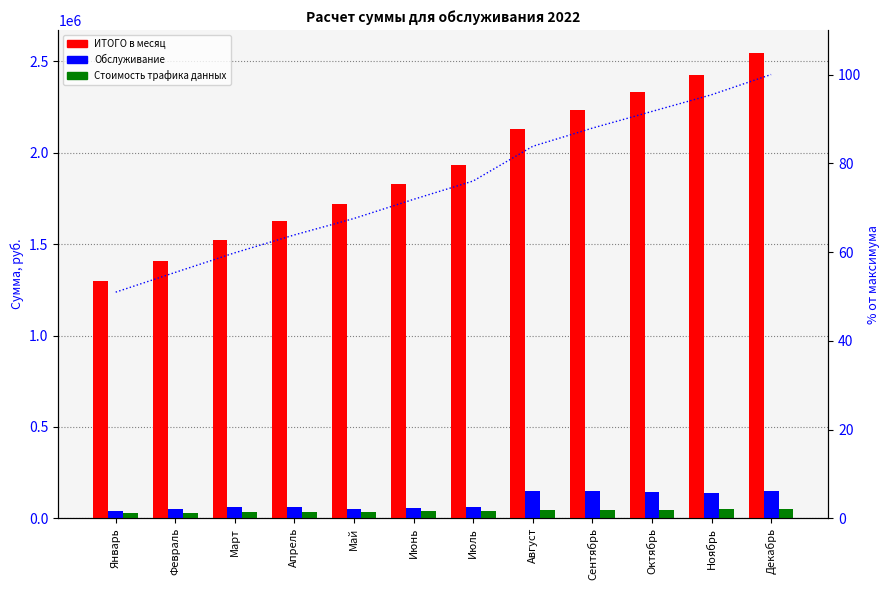

What are all the series names shown in the legend?

ИТОГО в месяц, Обслуживание, Стоимость трафика данных, % от макс.